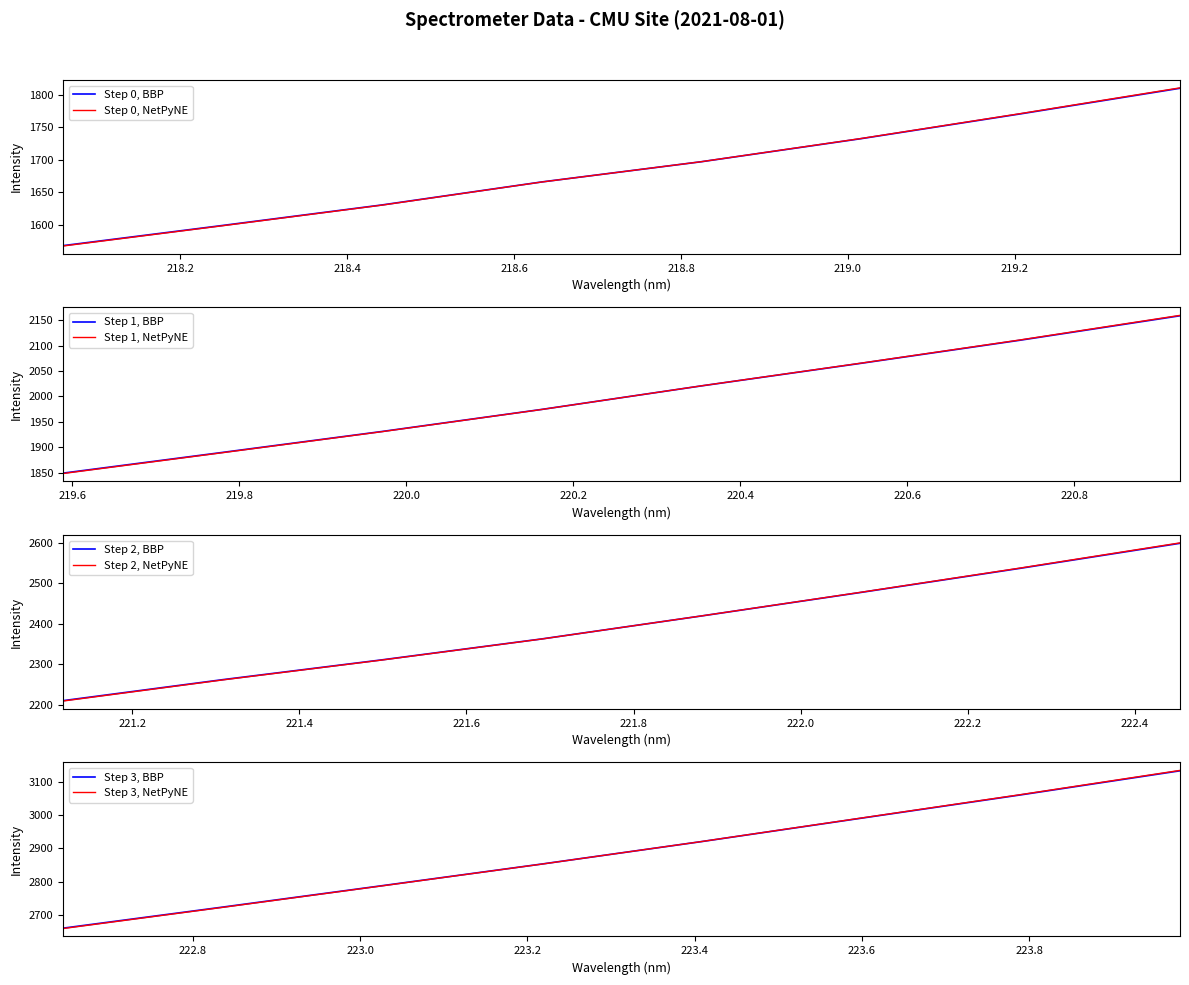

At which label does the data first exceed 2210?

221.1174